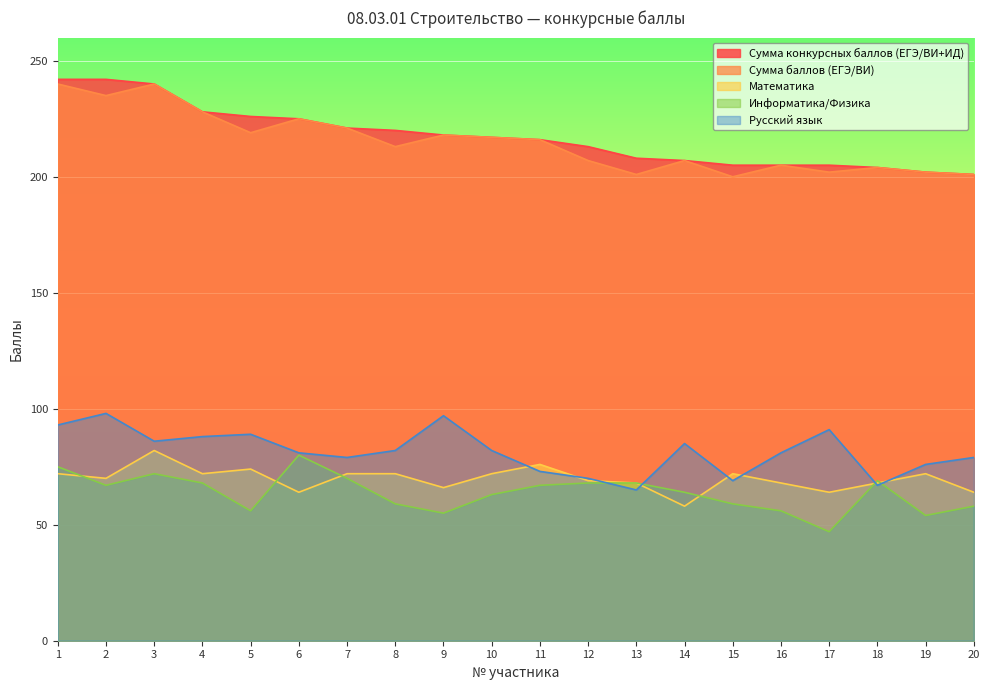

Does the chart display data point markers on the line(s)?

No